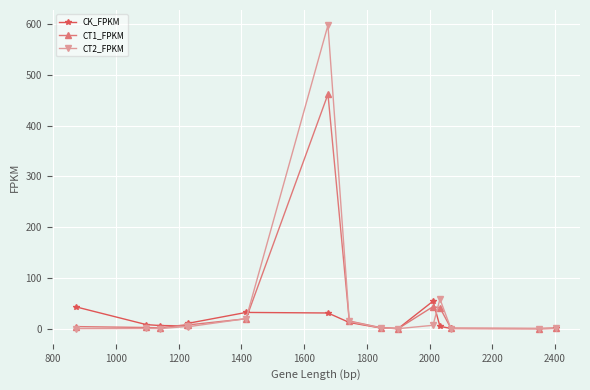

What are all the series names shown in the legend?

CK_FPKM, CT1_FPKM, CT2_FPKM